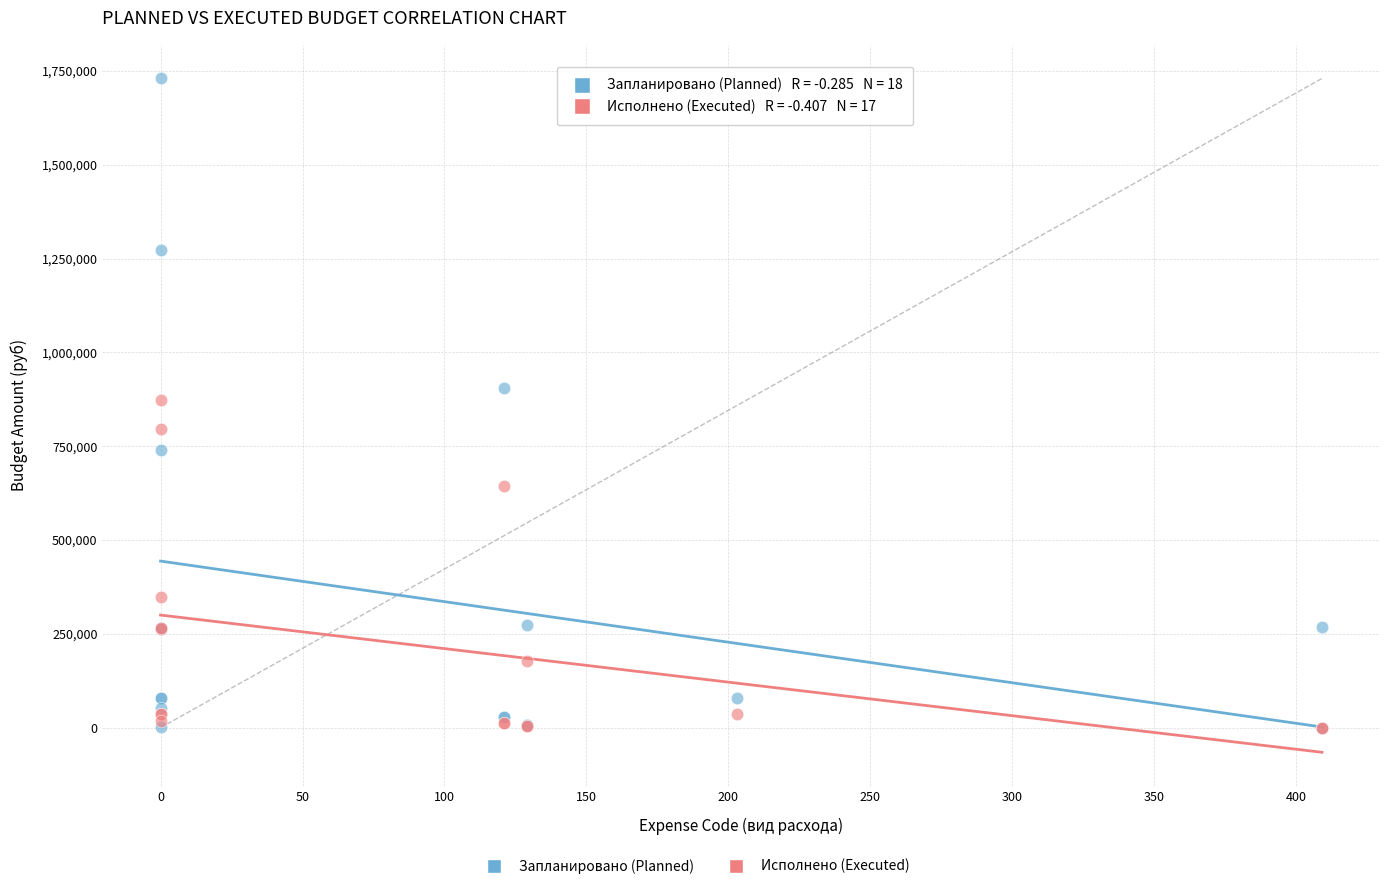

Which series reaches the maximum Y coordinate?

Запланировано (Planned)